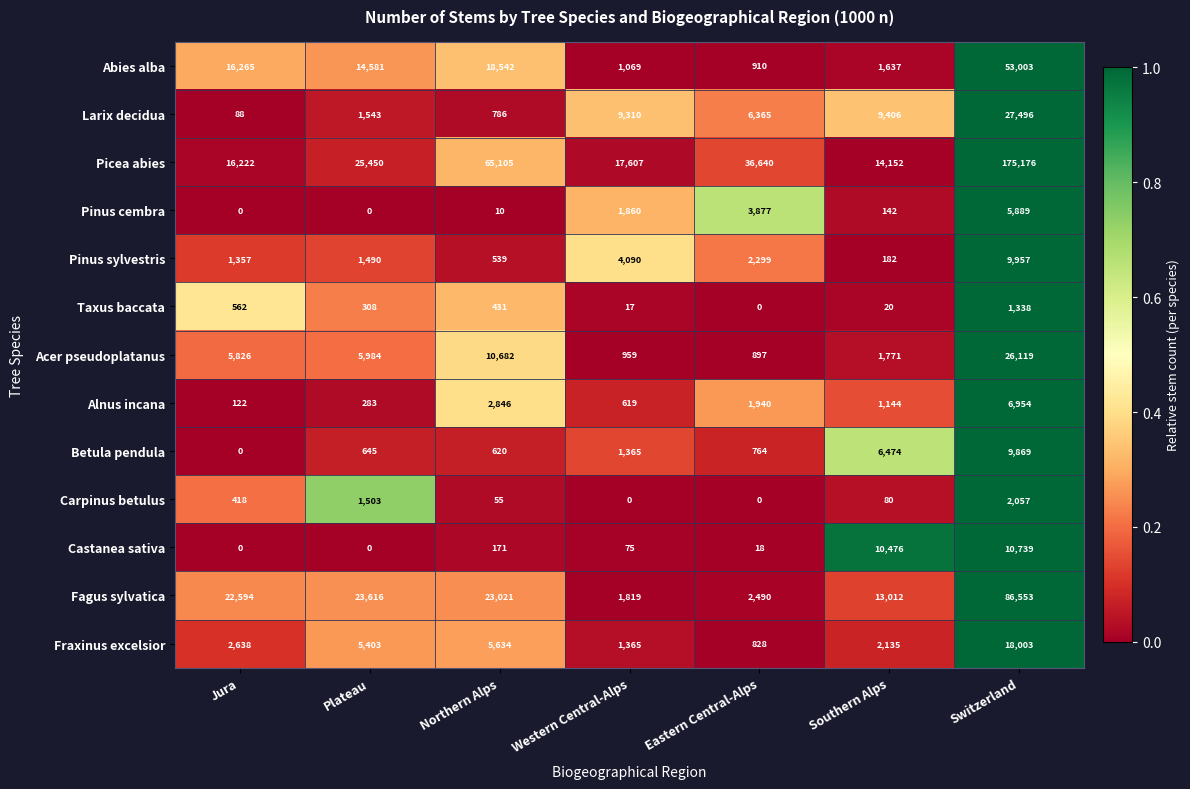

At which category does the chart reach its peak across all series?

Switzerland